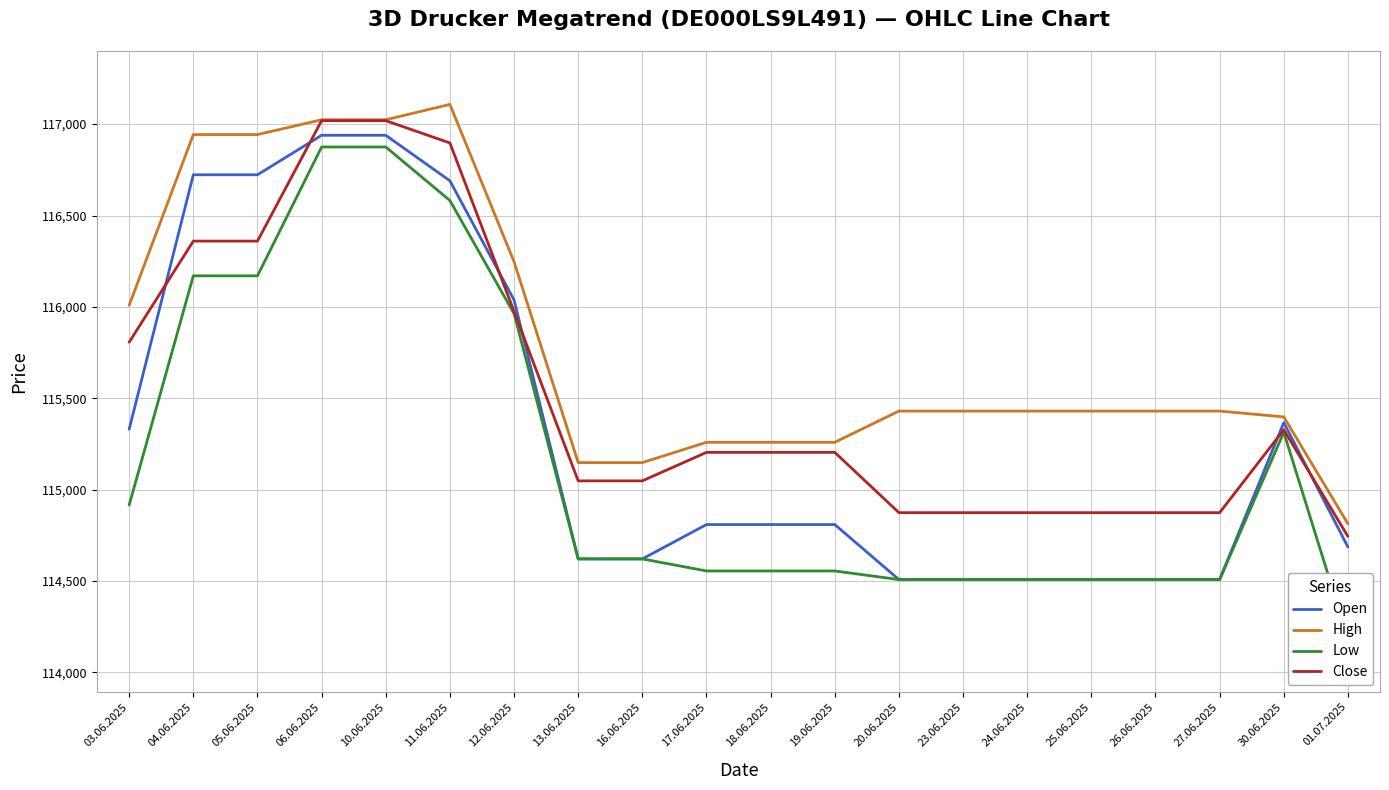

What is the total value across all series at 04.06.2025?

466196